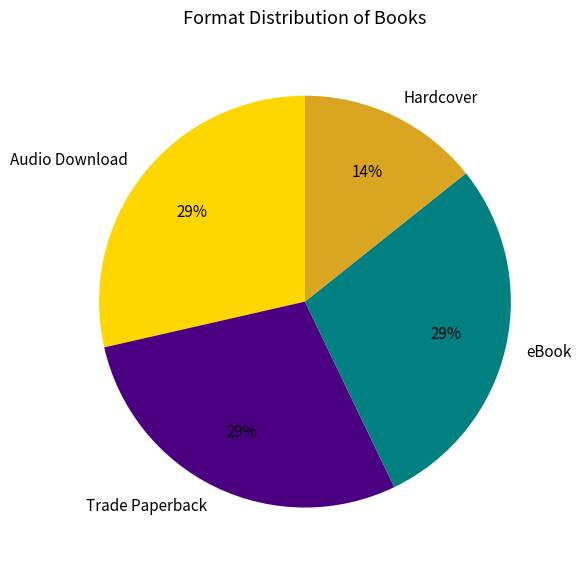

To the nearest percent, what percentage of the pie is eBook?

29%